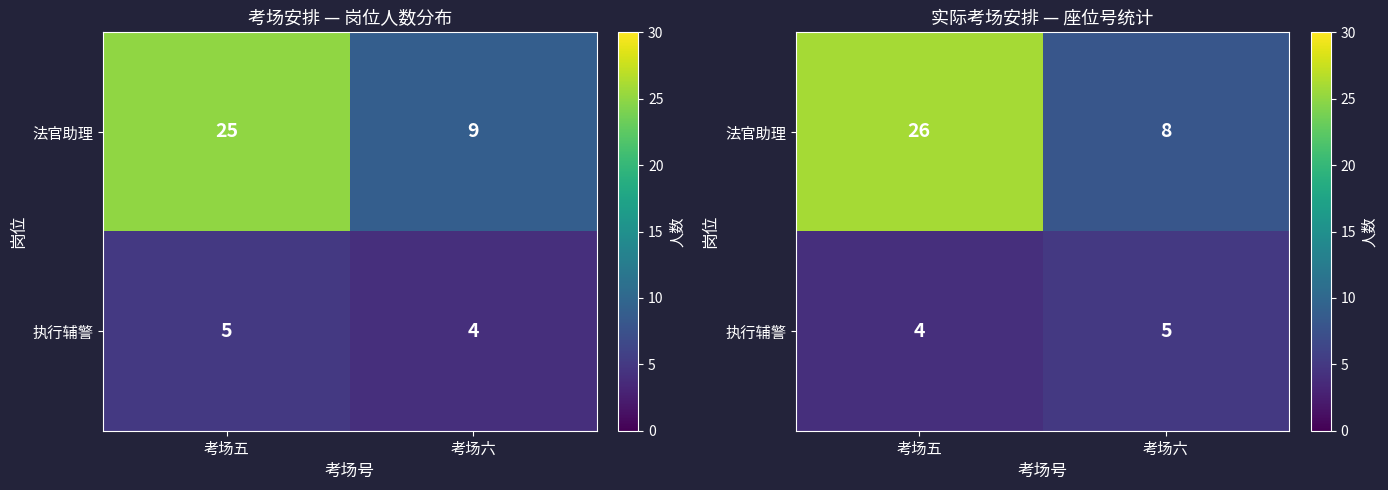

The value of 法官助理 at 考场五 is 26. True or false?

True